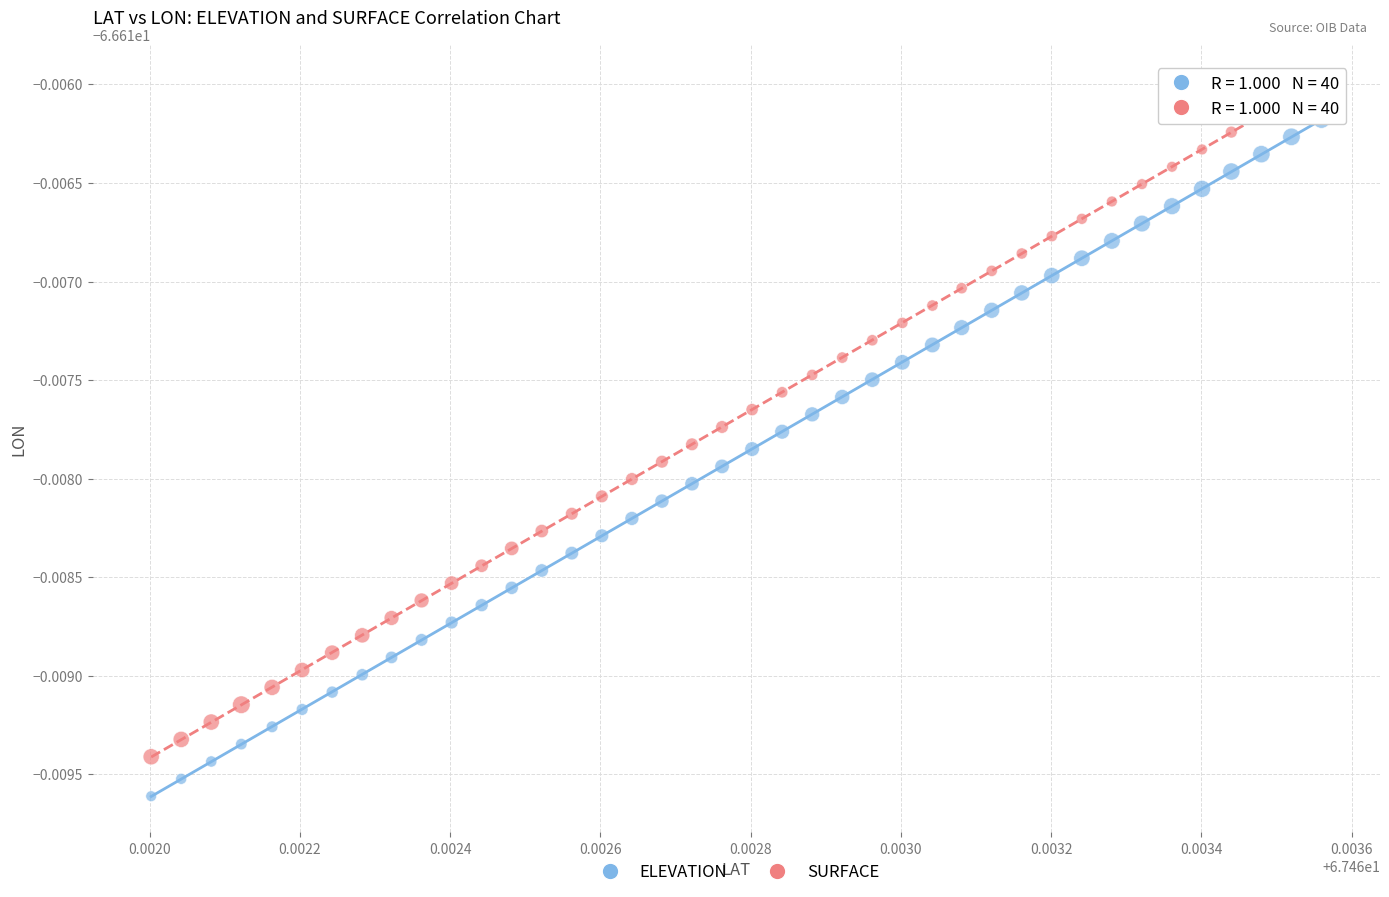

What are all the series names shown in the legend?

ELEVATION, SURFACE